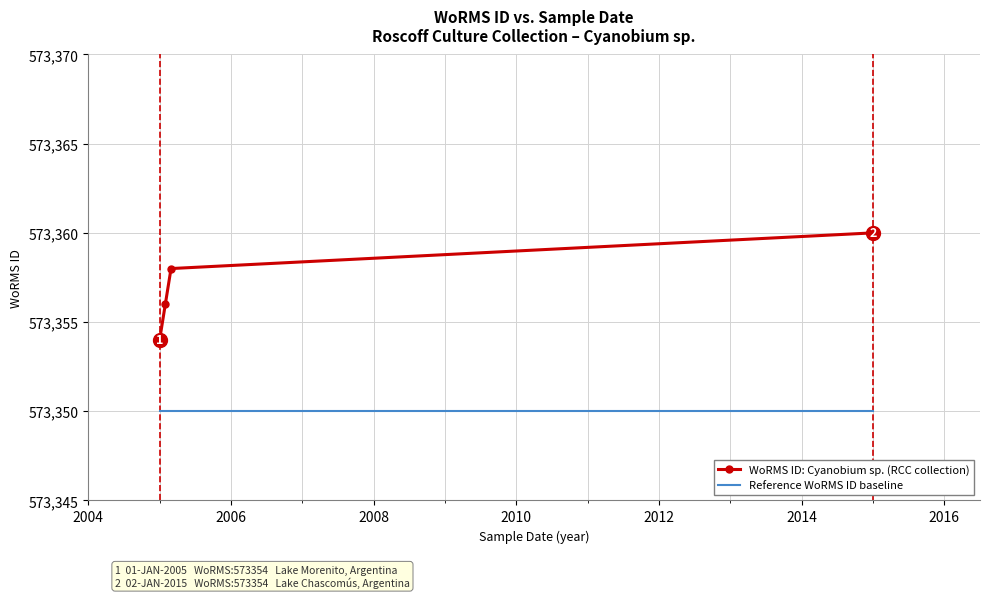

What are all the series names shown in the legend?

WoRMS ID: Cyanobium sp. (RCC collection), Reference WoRMS ID baseline